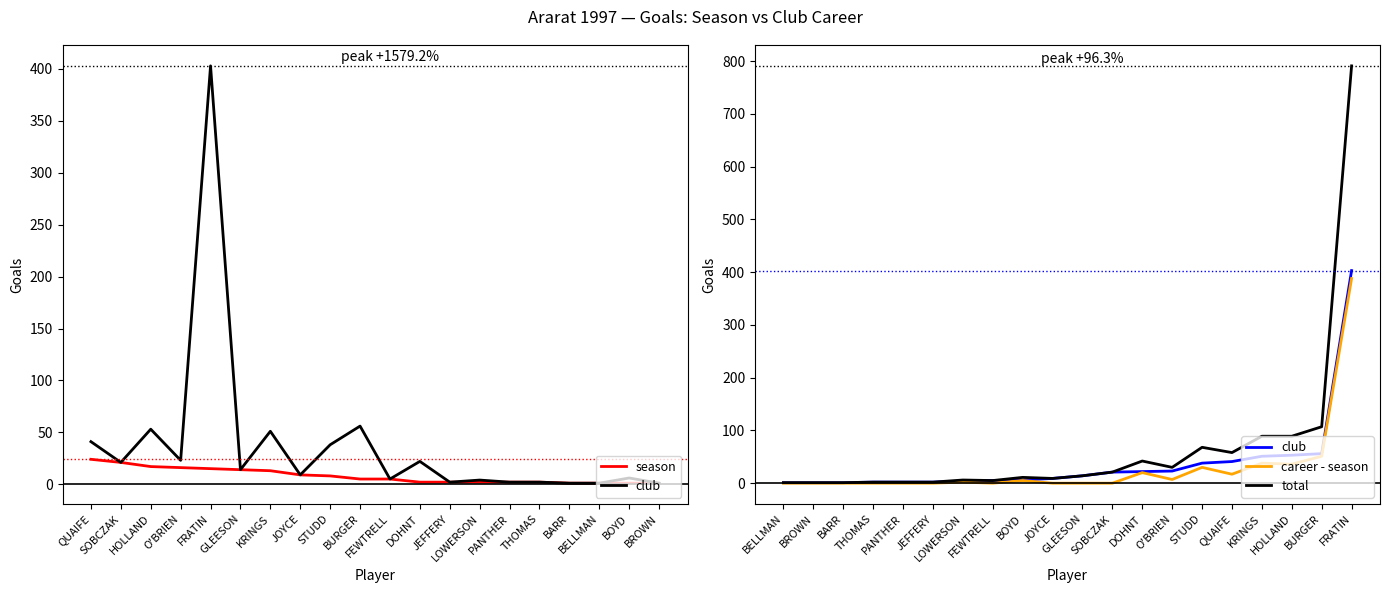

How many data points does each series have?

20